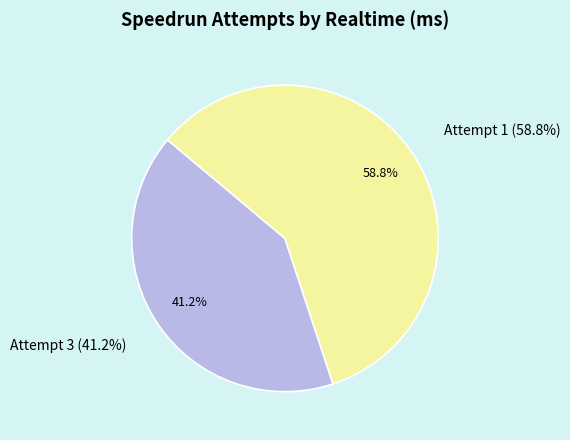

What is the smallest slice in the pie chart?

Attempt 3